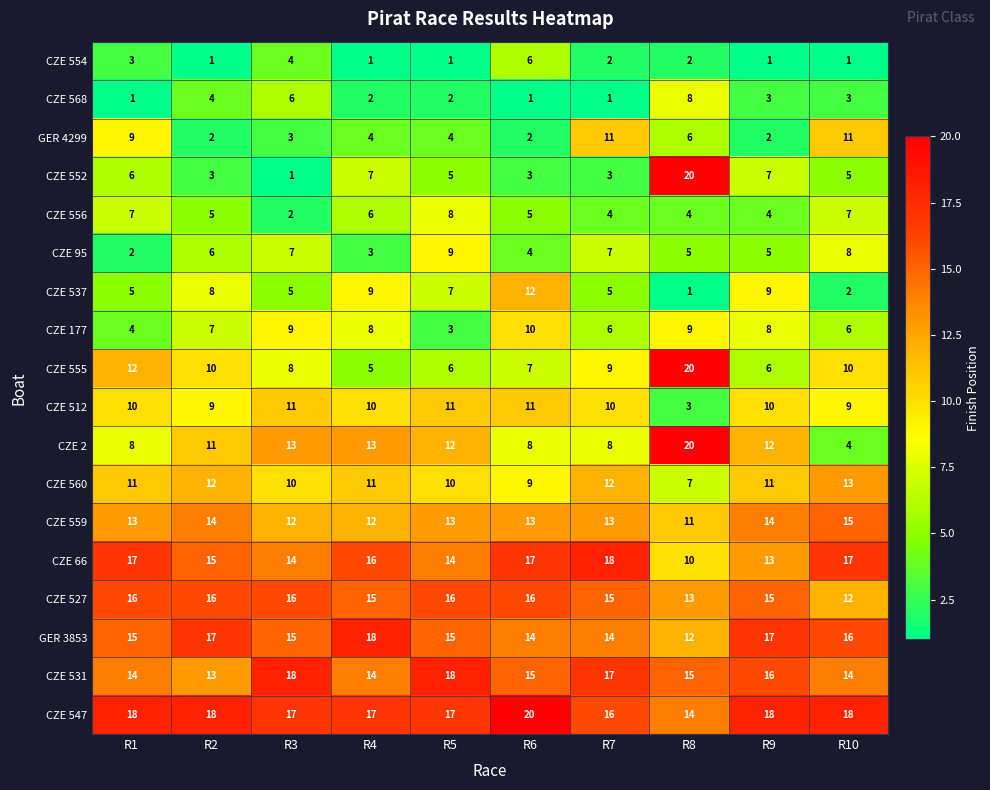

What is the sum of the CZE 552 values at R10 and R5?

10